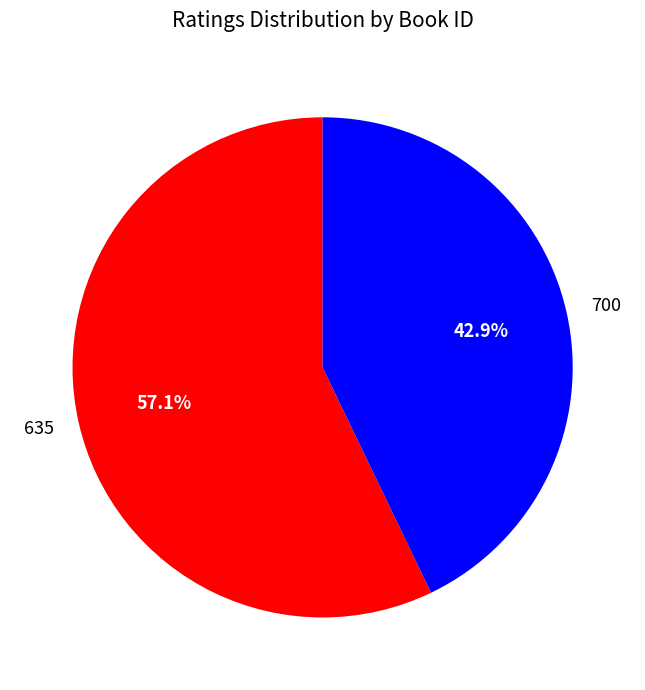

Is it true that 700 is 43% of the pie?

True